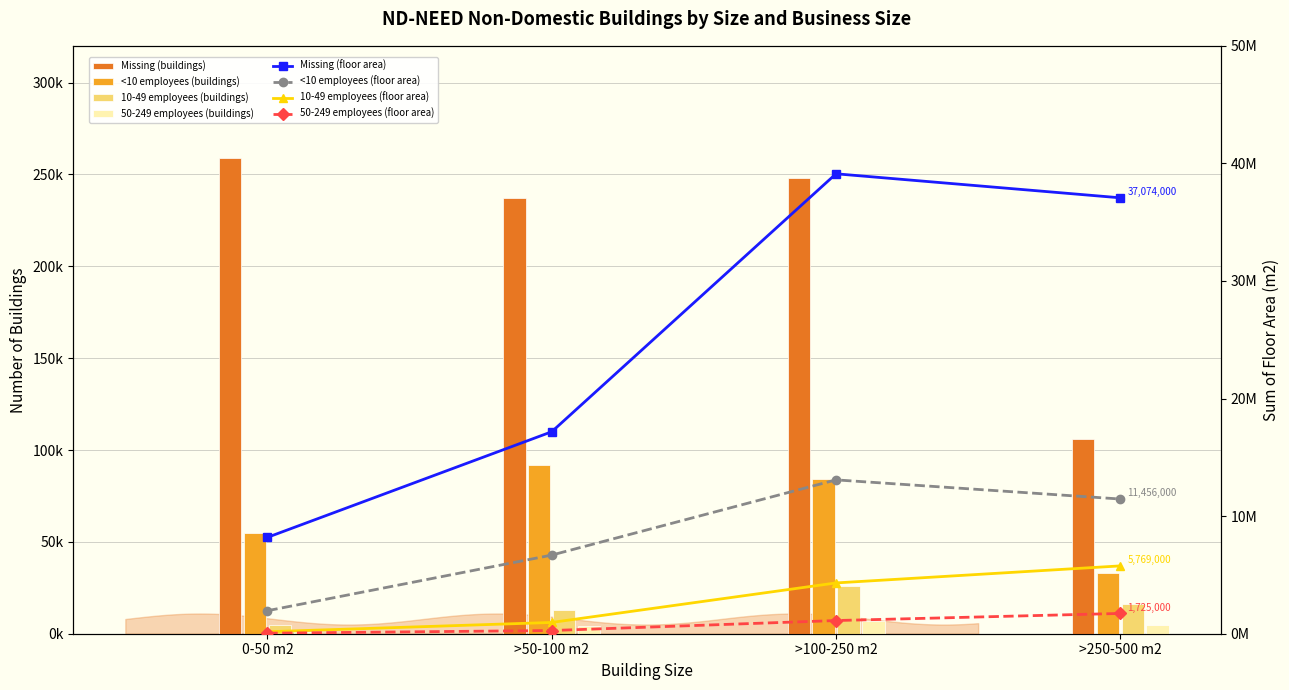

What position from the left is >250-500 m2?

4